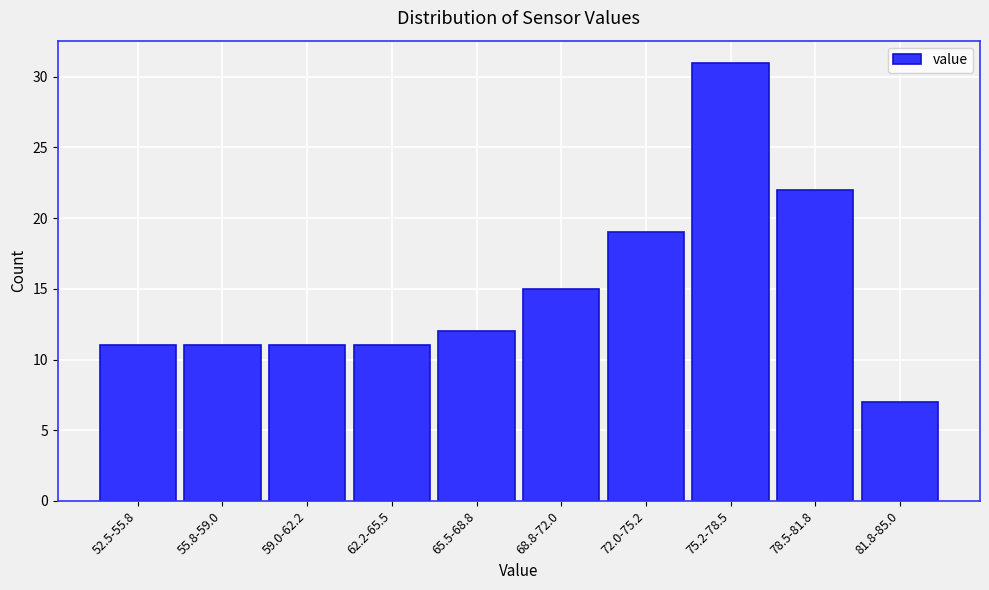

Reading right to left, list all the values displayed in this chart.

81.8-85.0=7	78.5-81.8=22	75.2-78.5=31	72.0-75.2=19	68.8-72.0=15	65.5-68.8=12	62.2-65.5=11	59.0-62.2=11	55.8-59.0=11	52.5-55.8=11